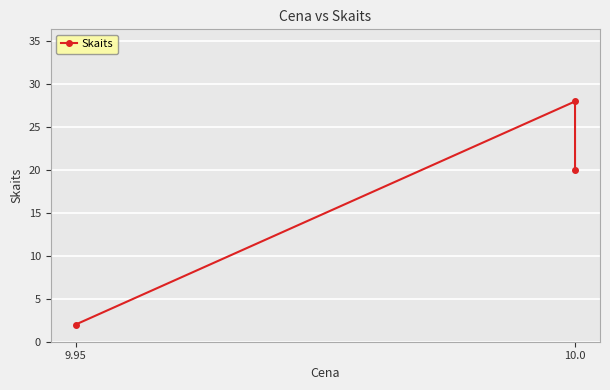

How many distinct data groups are displayed?

1